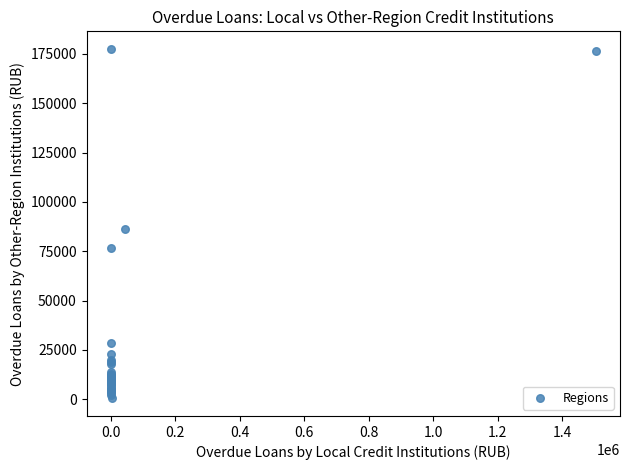

What Y value in the scatter plot is closest to 88993?

86520